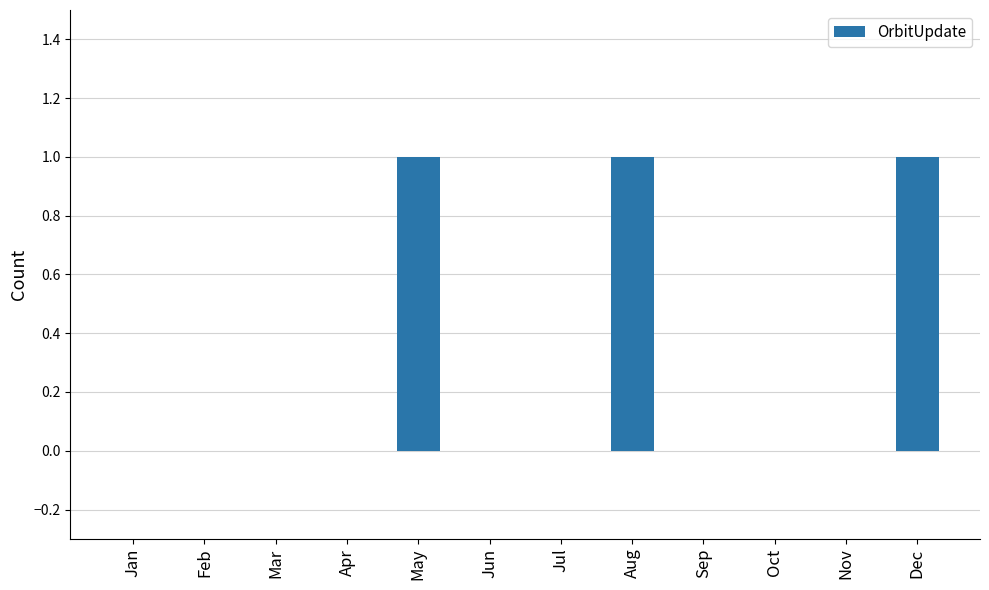

What is the sum of all values?

3